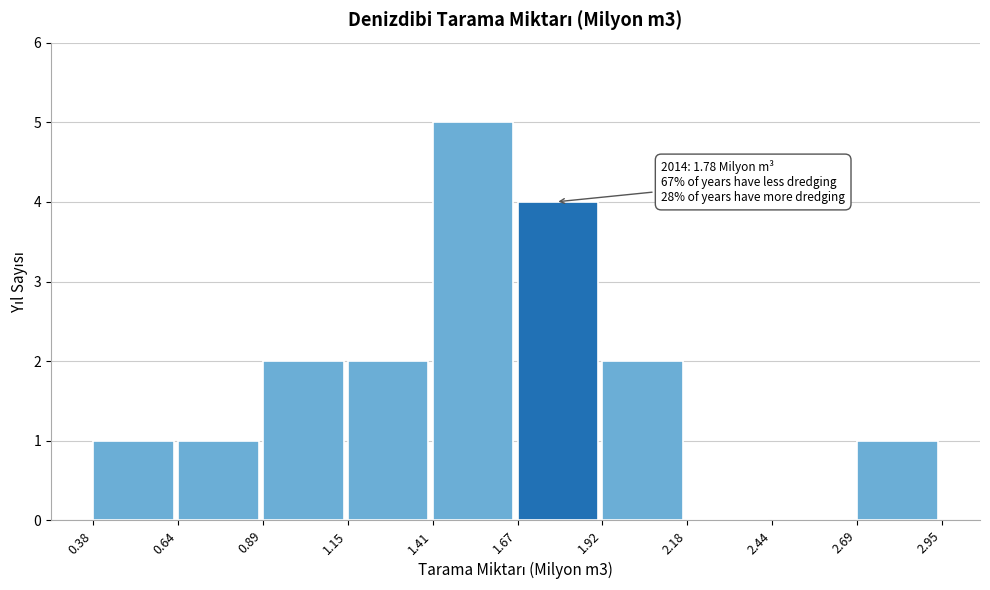

Over which range of the x-axis is the bar tallest?

1.41 to 1.67